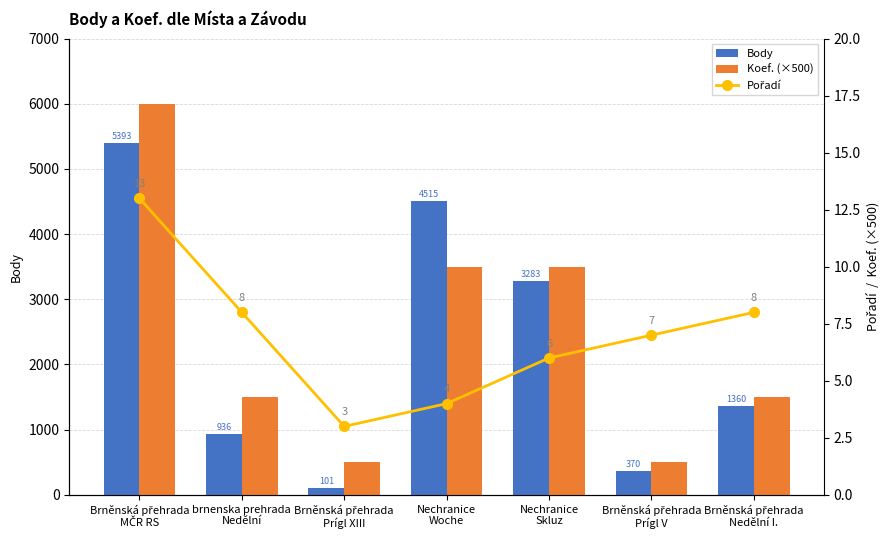

Which category has the highest value in the Body series?

Brněnská přehrada
MČR RS